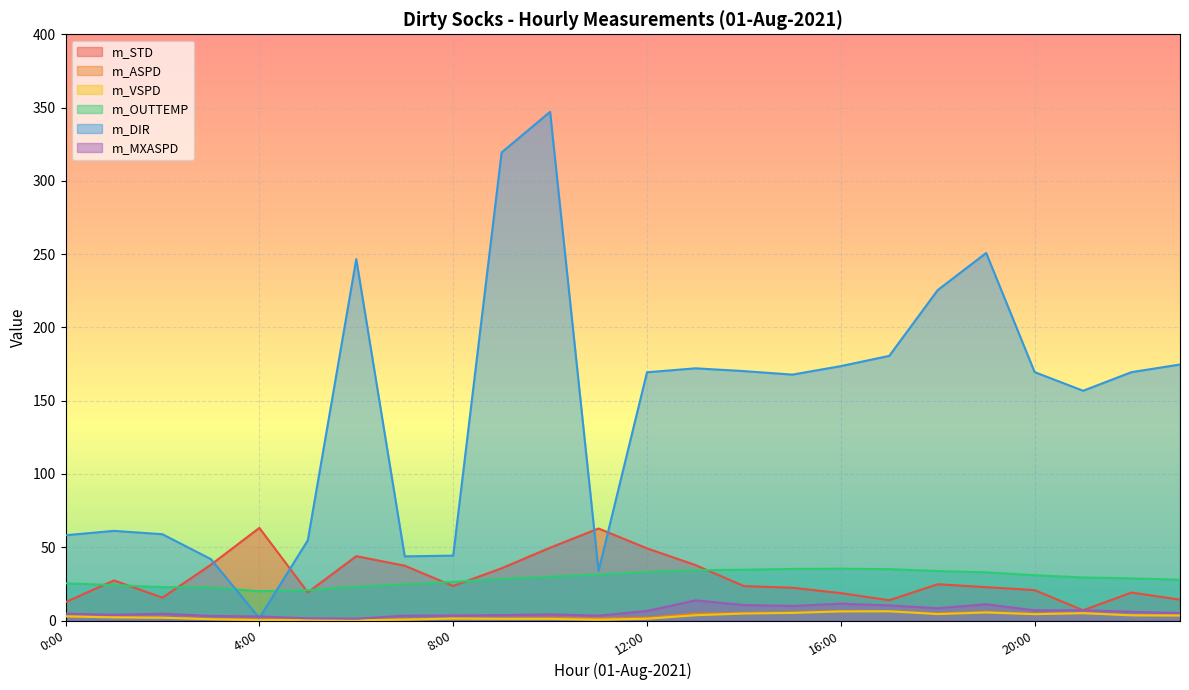

The value of m_STD at 1 is 11.9. True or false?

False